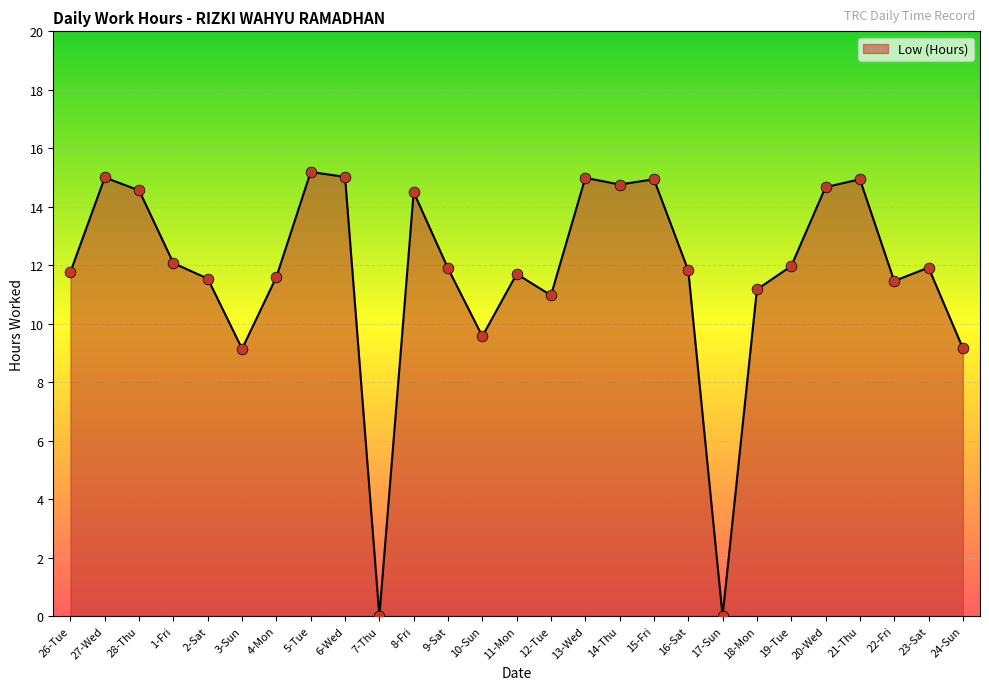

What is the ratio of the value at 6-Wed to the value at 24-Sun?

1.6